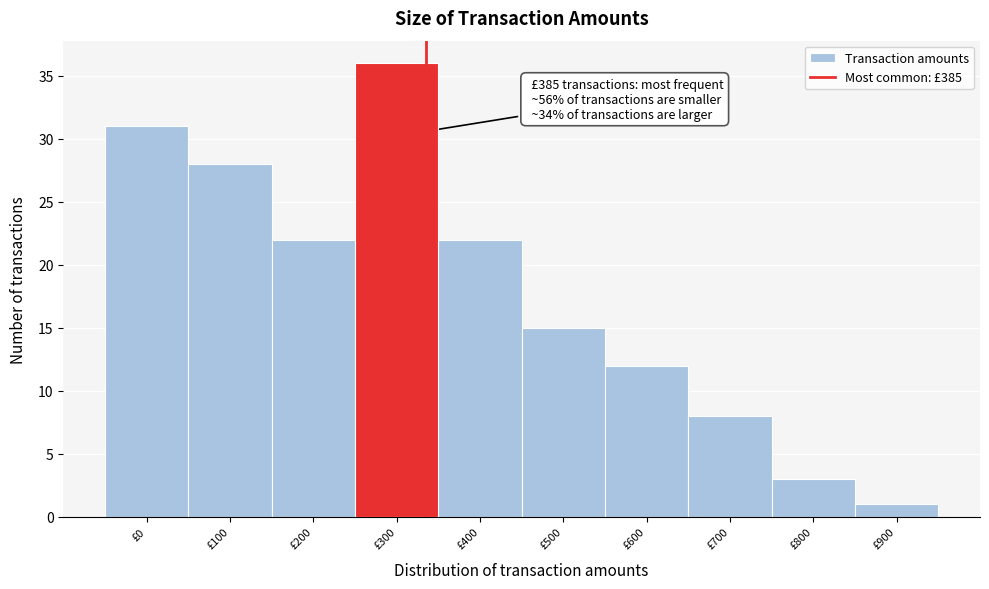

Reading right to left, transcribe all the data shown in this chart.

1	3	8	12	15	22	36	22	28	31